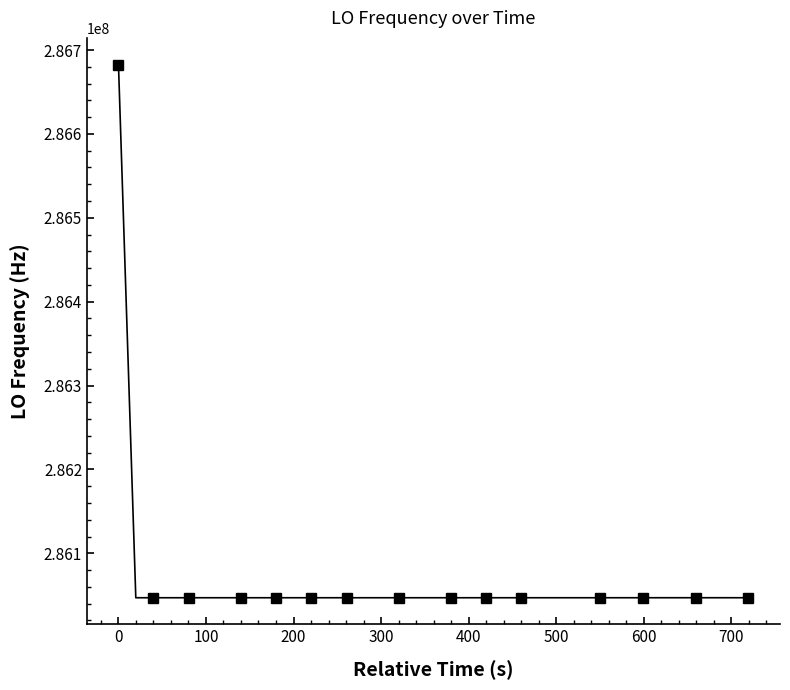

True or false: the data shows 286046982.2 at 300.

True